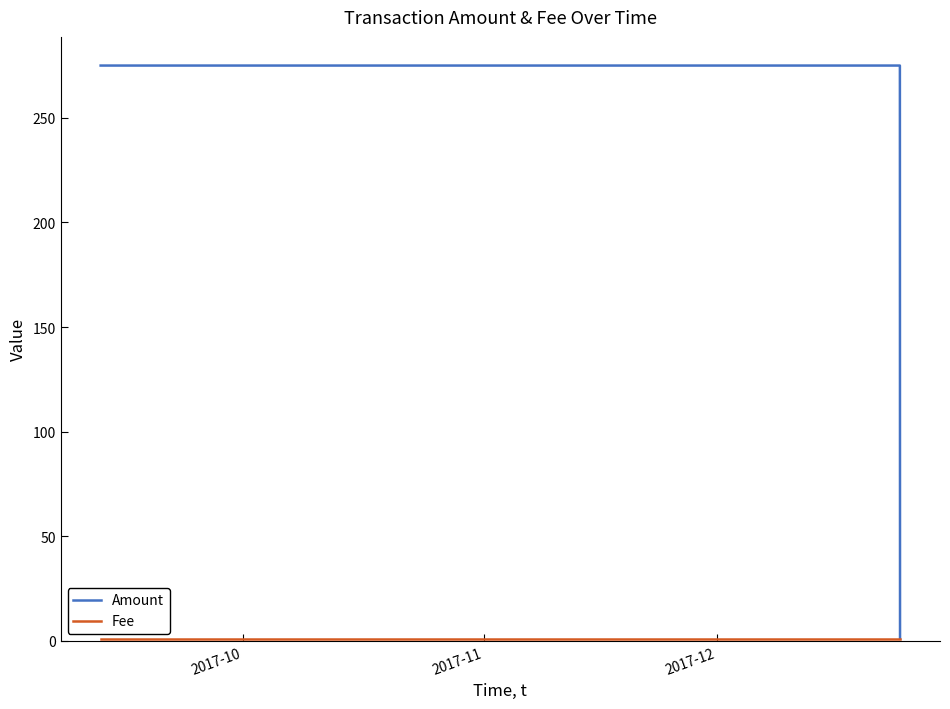

How many lines are shown in the chart?

2